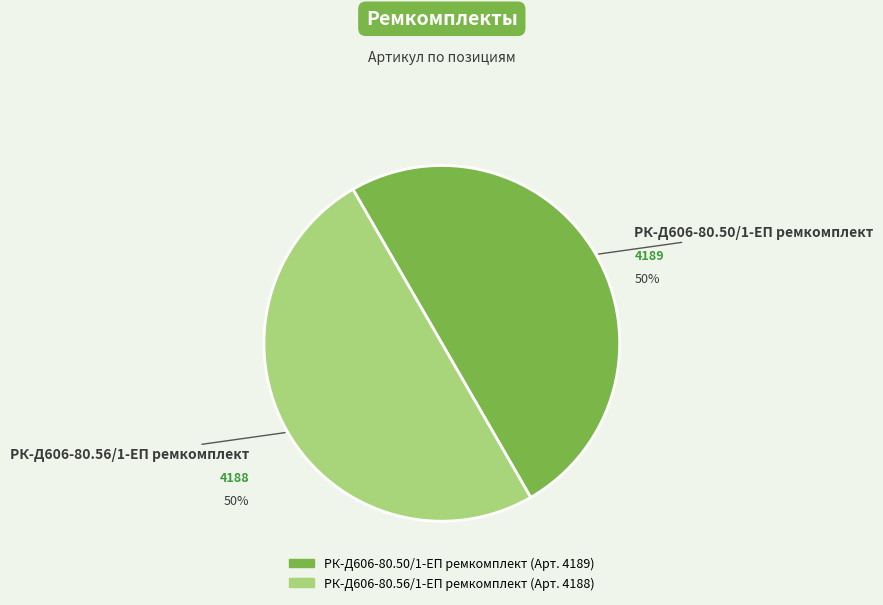

To the nearest percent, what is the average slice percentage?

50%